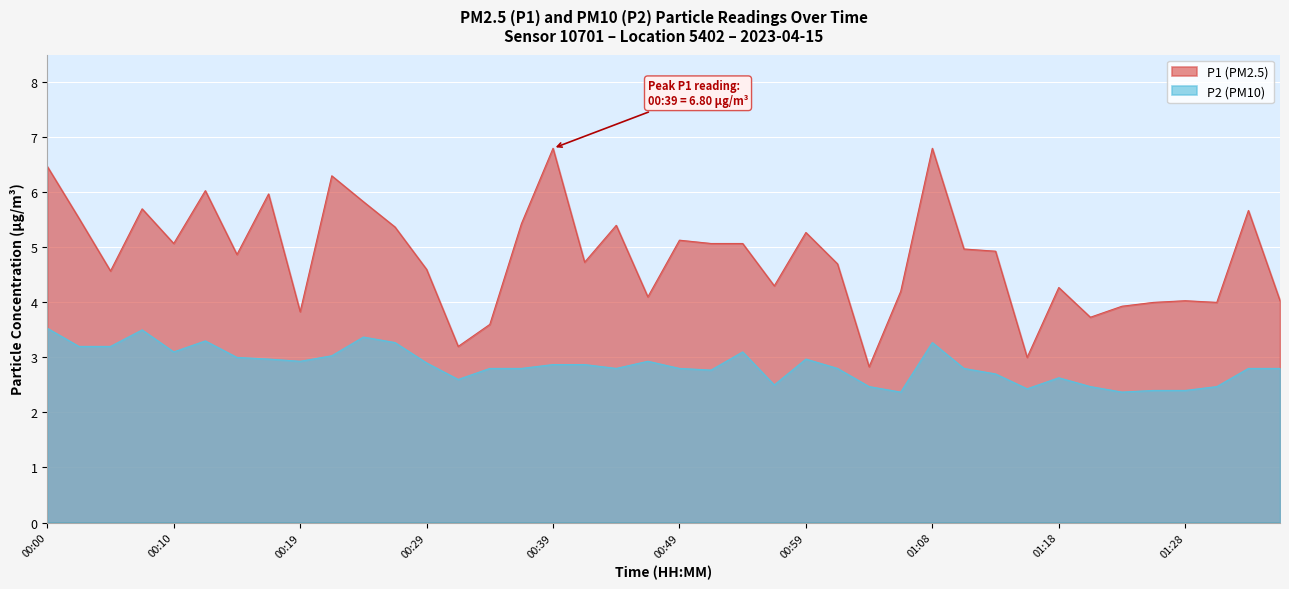

True or false: P1 and P2 intersect in this chart.

False